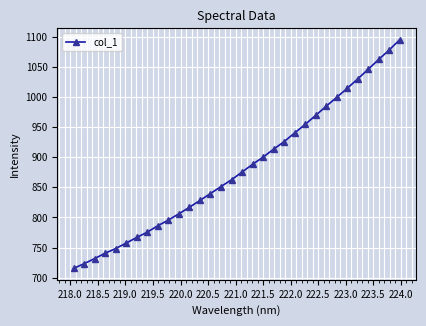

How many data points are above 875?

16